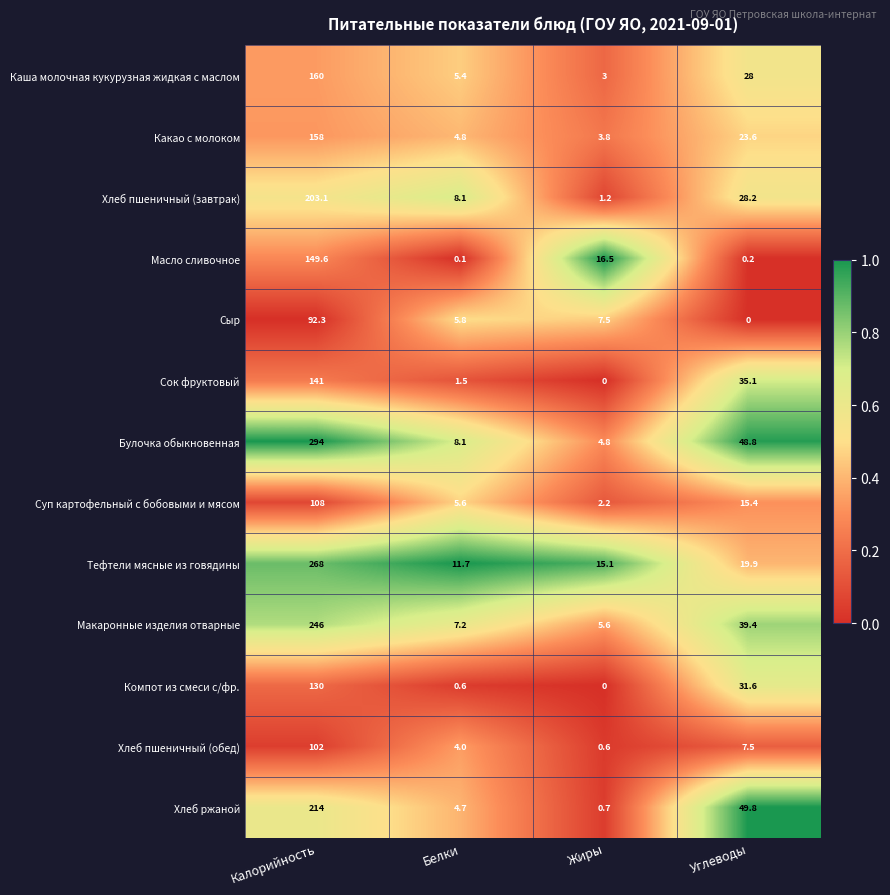

Which series has the widest spread of values?

Булочка обыкновенная